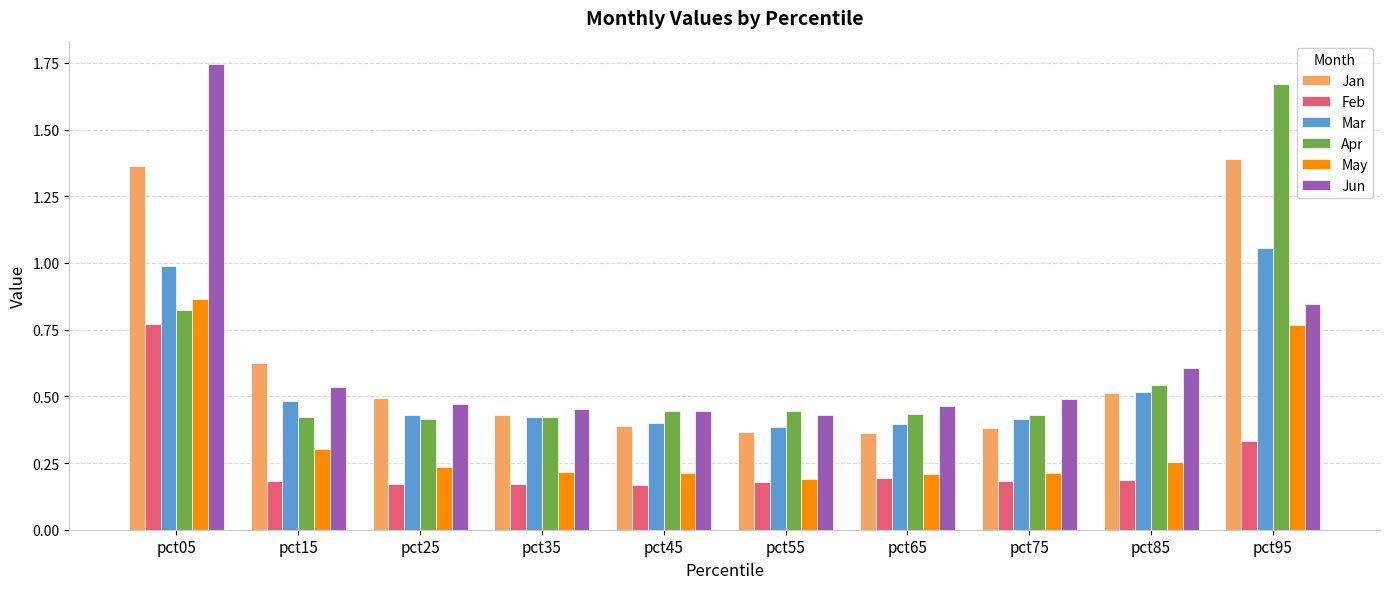

The Mar series shows 0.2 at pct45. True or false?

False